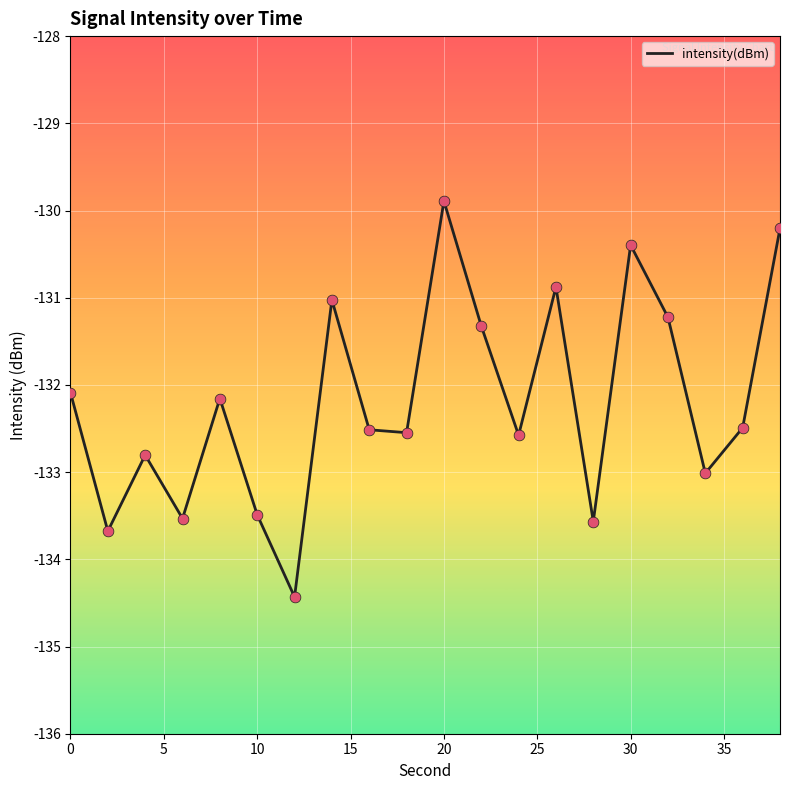

What is the difference between the maximum and minimum values?

4.5